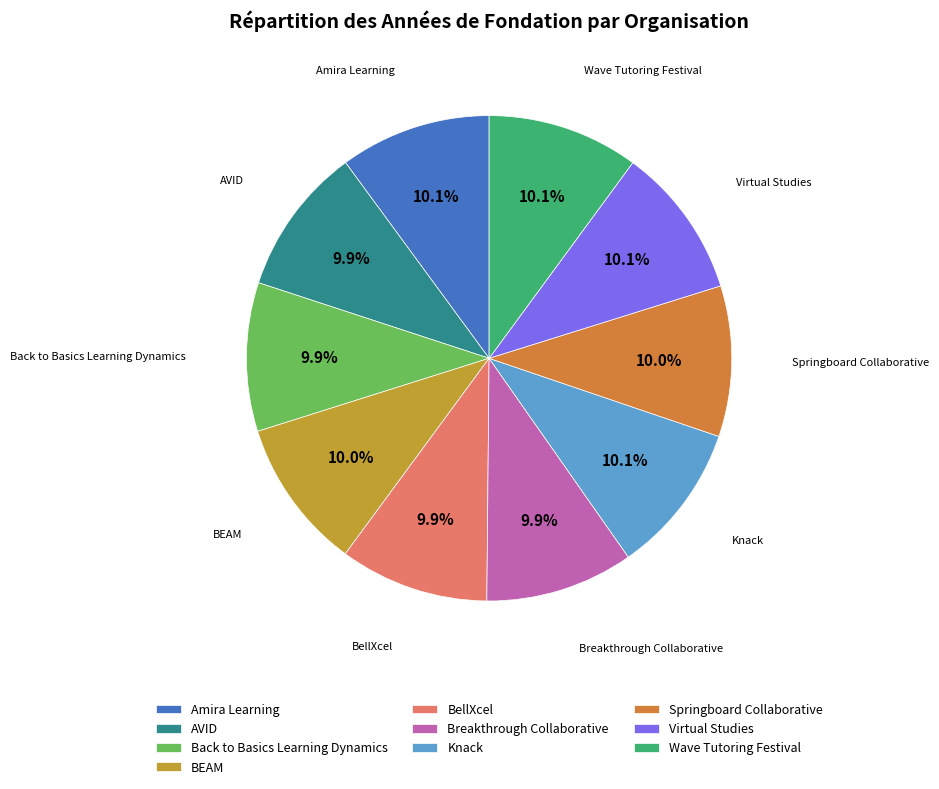

What is the ratio of the value at Back to Basics Learning Dynamics to the value at Knack?

1.0